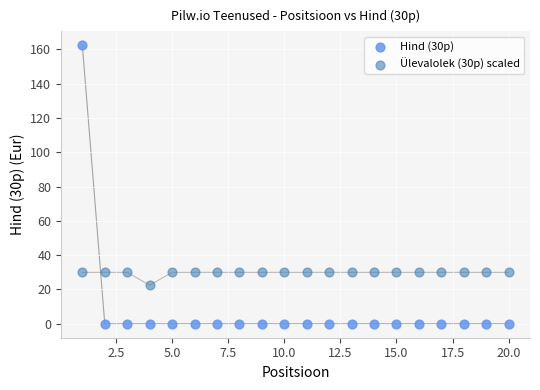

What are all the series names shown in the legend?

Hind (30p), Ülevalolek (30p) scaled